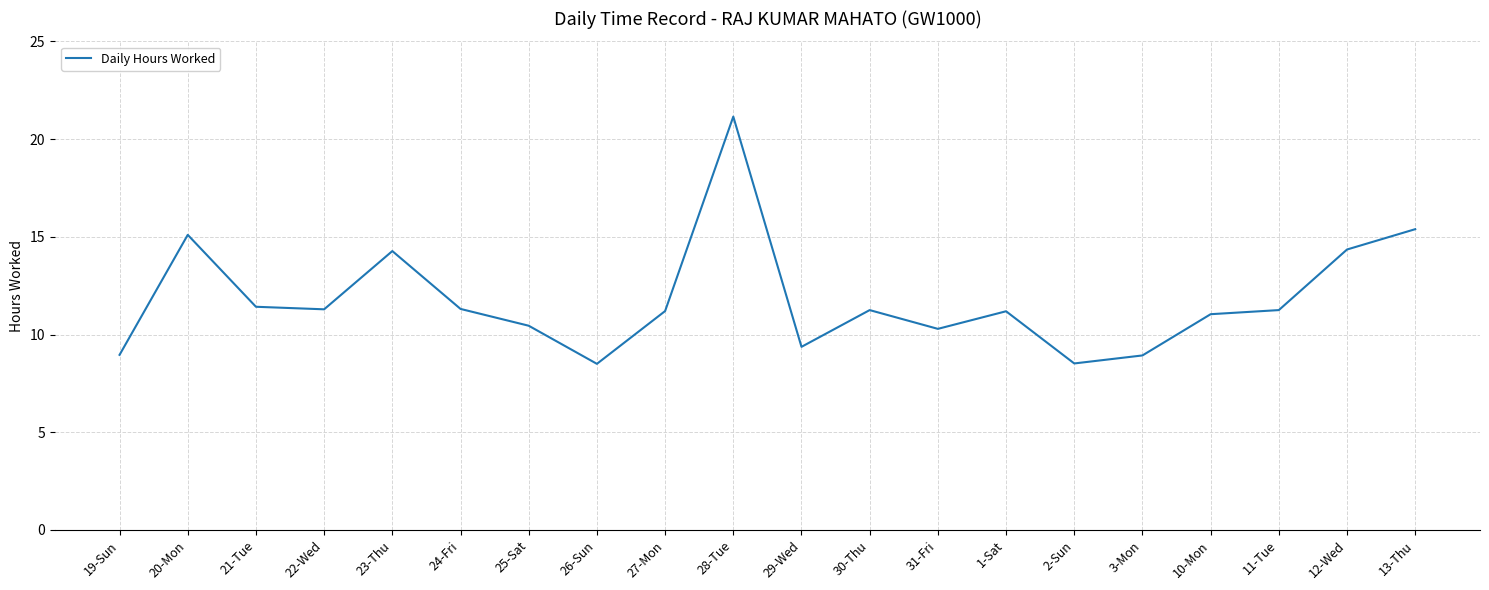

What is the smallest value displayed?

8.5